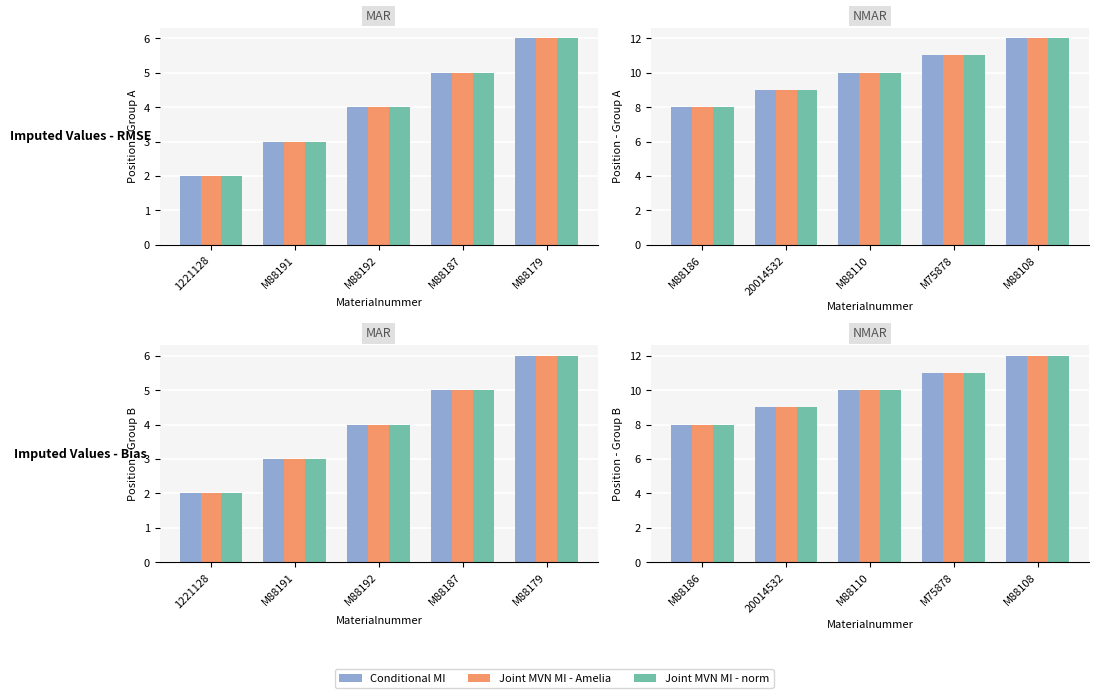

List the labels in order of Joint MVN MI - Amelia value, smallest first.

M88186, 20014532, M88110, M75878, M88108